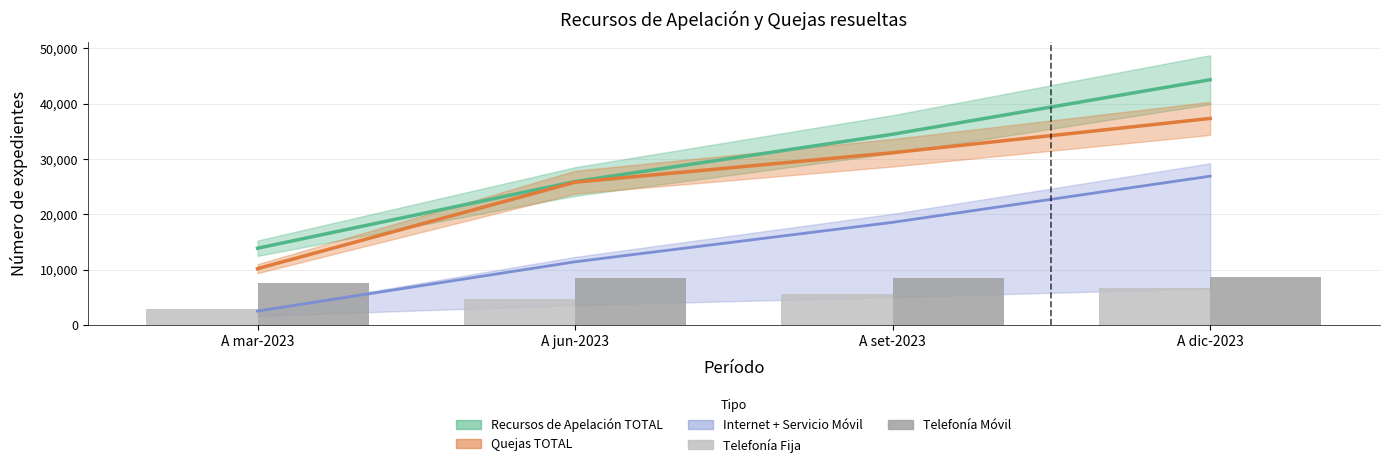

What is the difference between the Telefonía Móvil (Recursos) values at A set-2023 and A jun-2023?

30